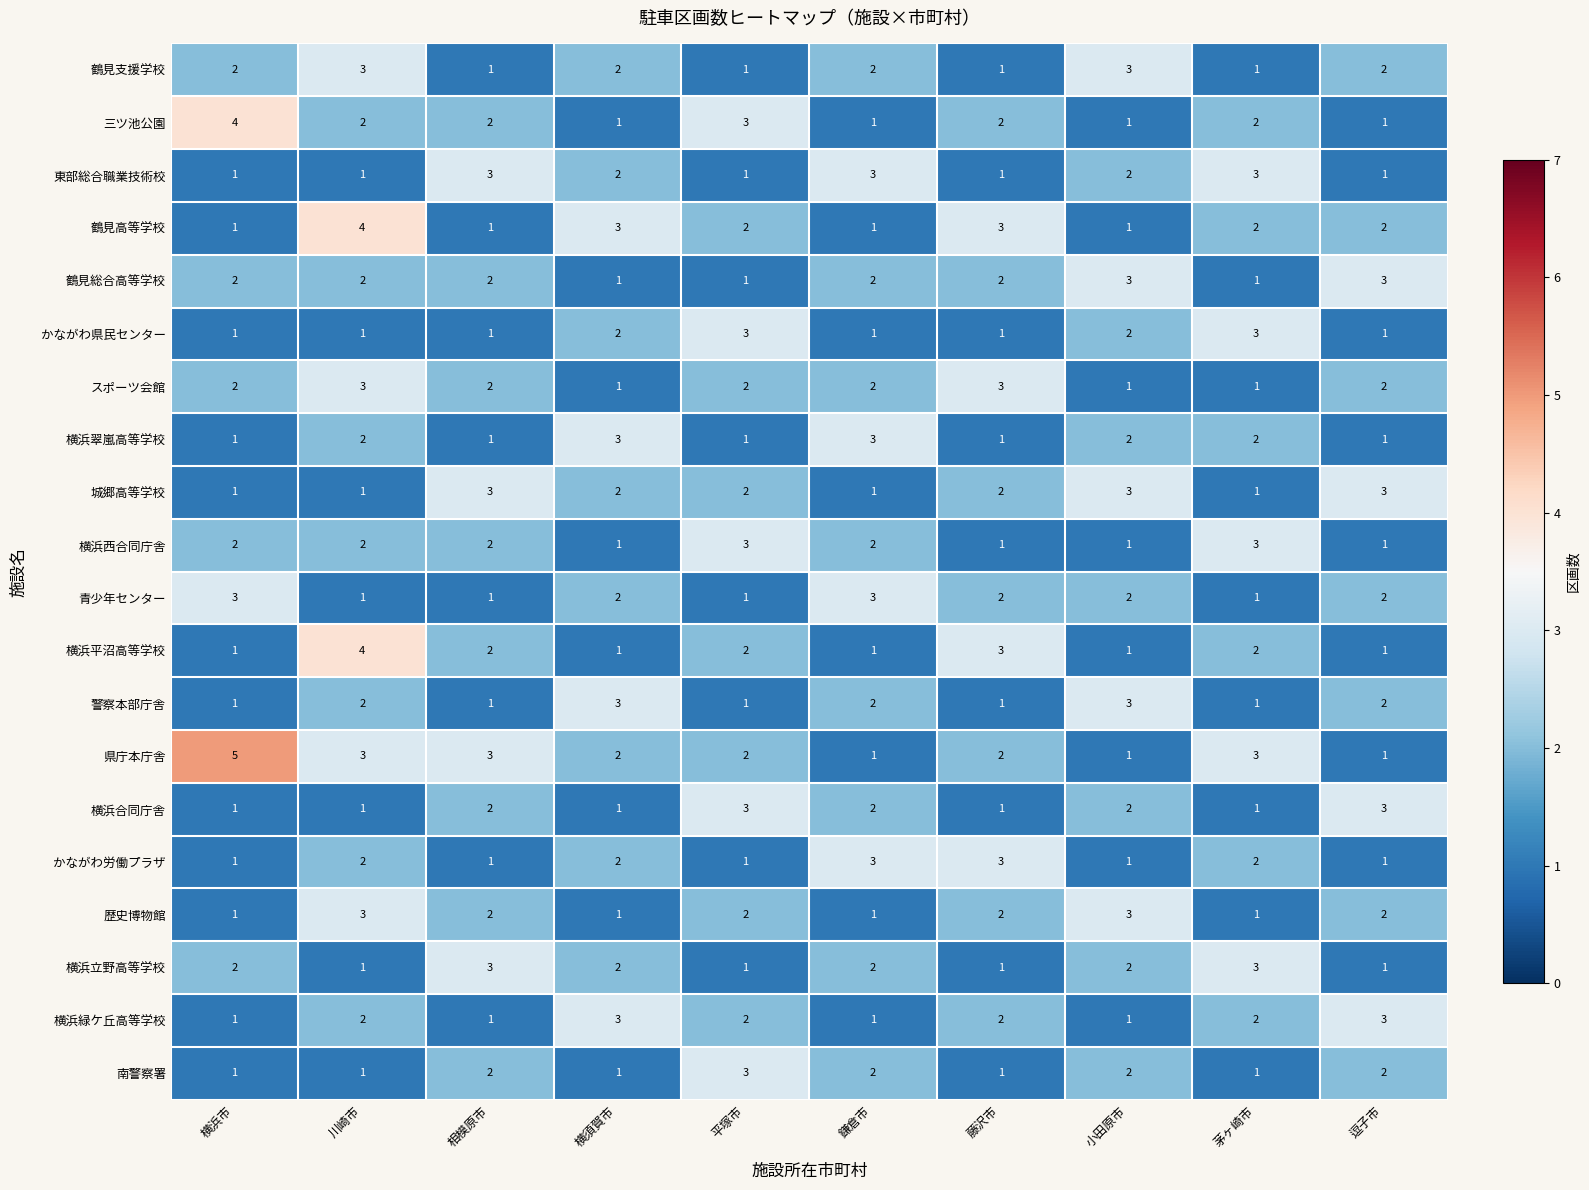

Which series changed the most between 川崎市 and 藤沢市?

鶴見支援学校